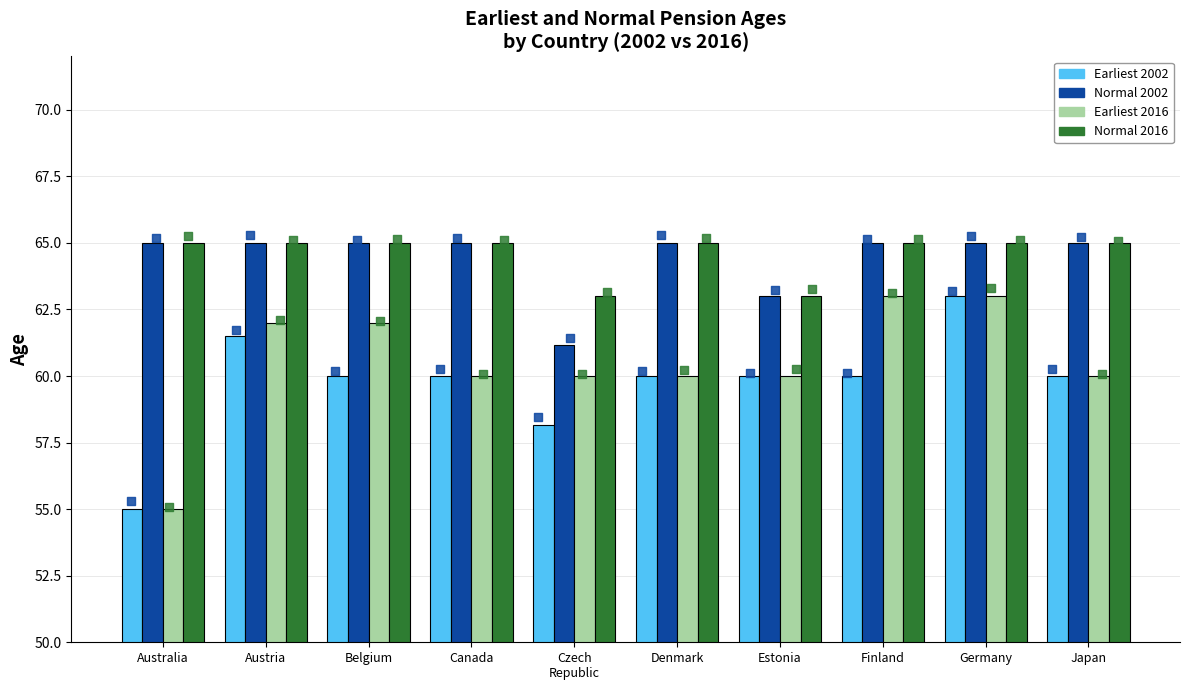

At which category is the sum across all series the highest?

Germany